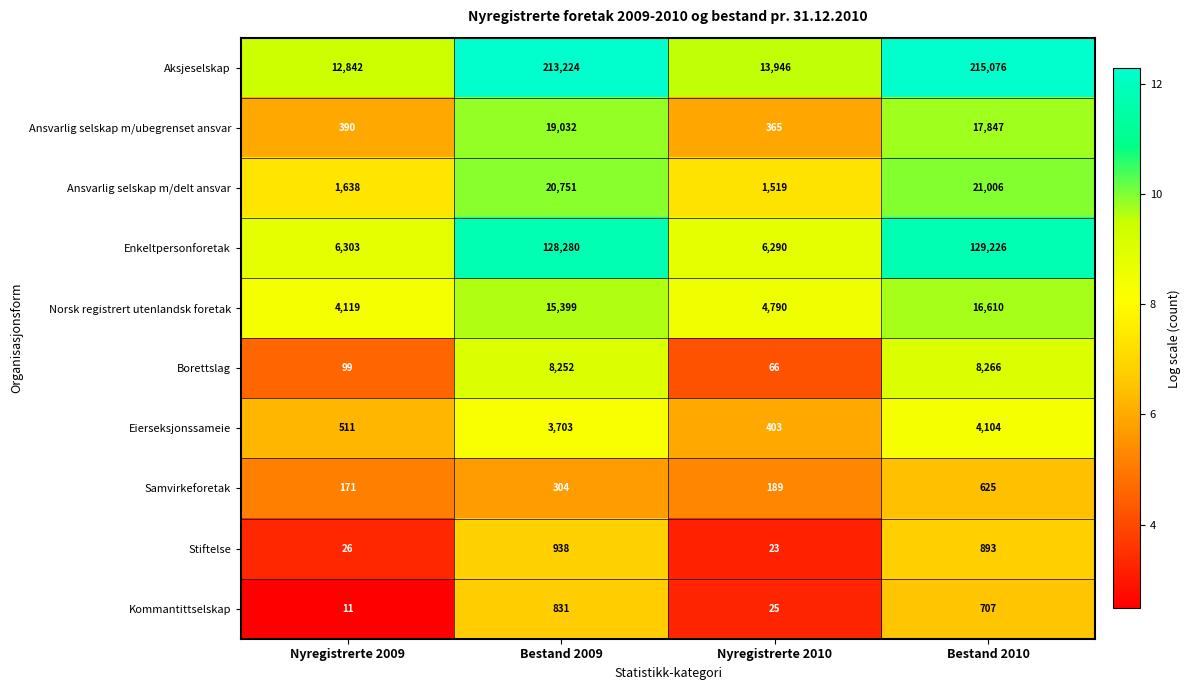

The Norsk registrert utenlandsk foretak series shows 16610 at Bestand 2010. True or false?

True